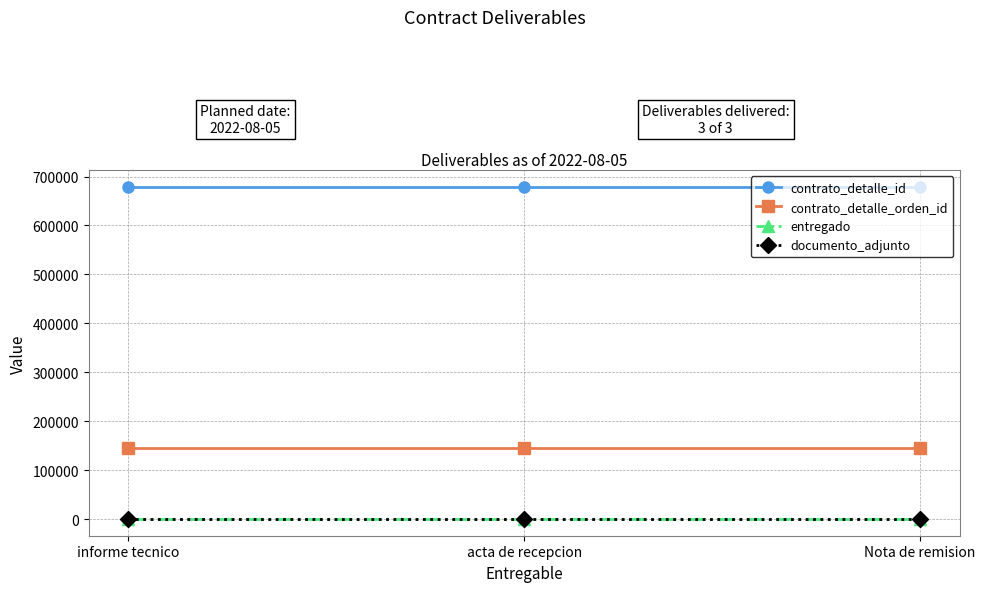

Is this an area chart (filled region under the line)?

No